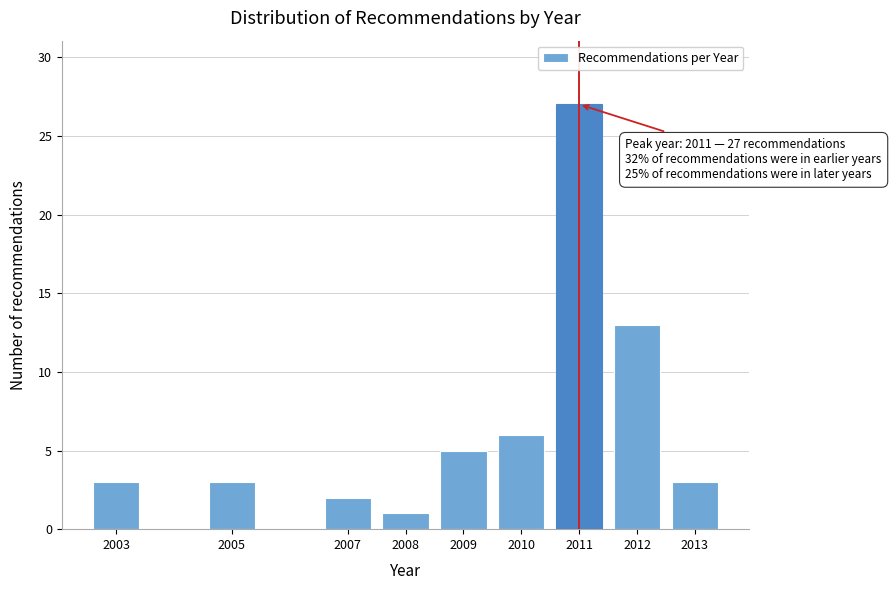

Reading right to left, what are all the values shown in this chart?

3	13	27	6	5	1	2	3	3